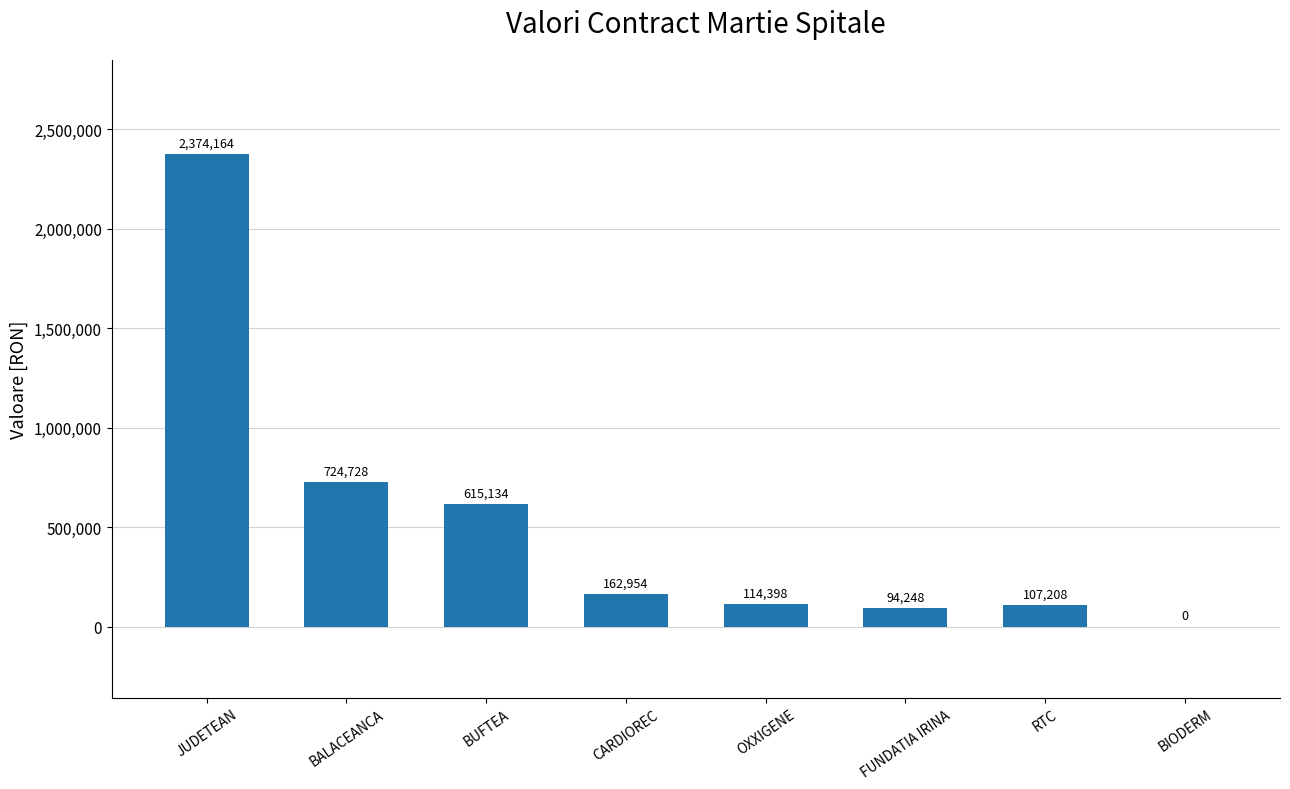

True or false: the data shows 1381538.2 at JUDETEAN.

False